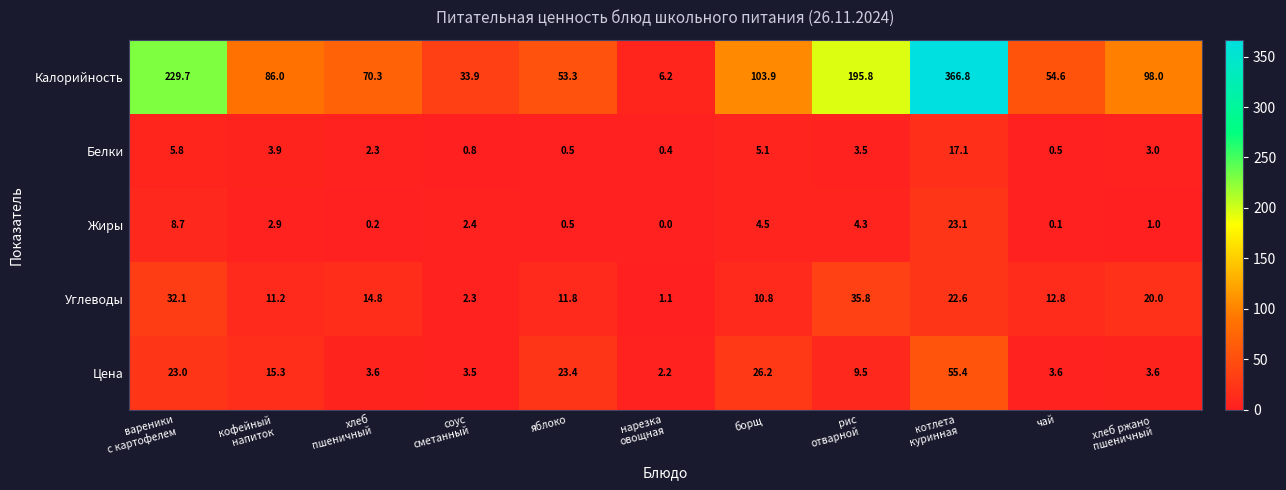

Which label corresponds to the smallest value in the chart?

нарезка
овощная